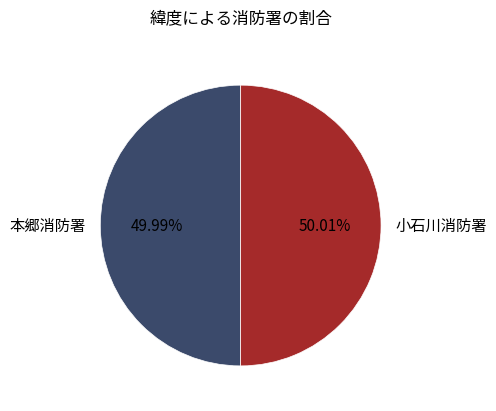

Does any single category account for the majority?

Yes